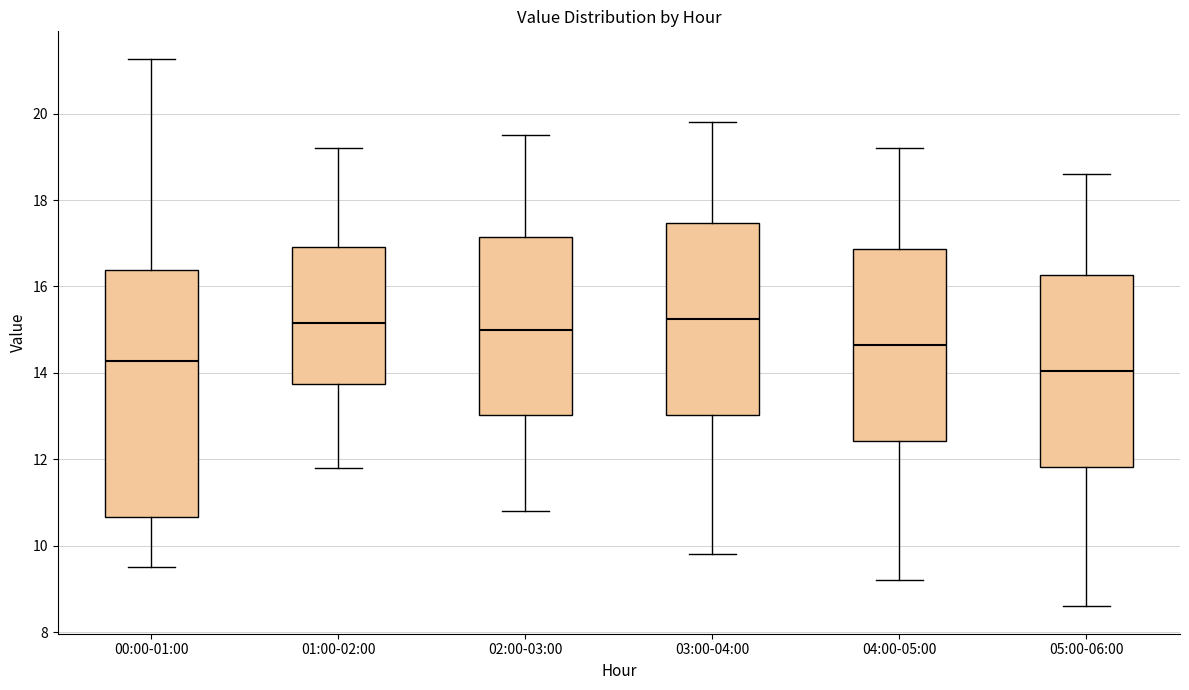

Comparing the boxes themselves (not the whiskers), which one is the tallest?

00:00-01:00